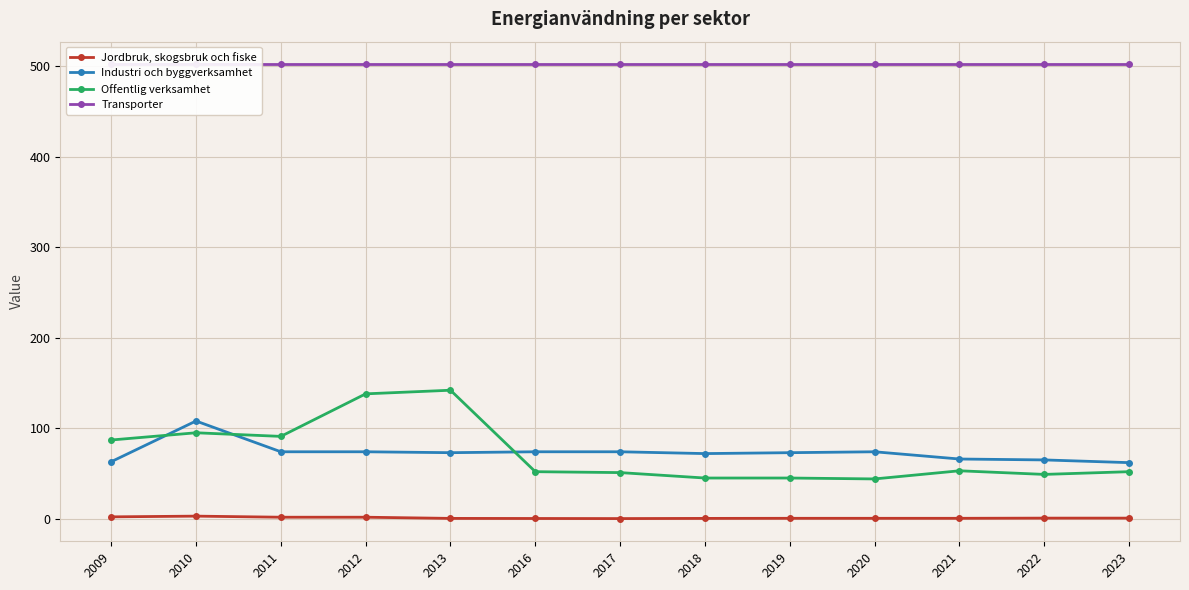

What is the difference between the highest and lowest values at 2011?

500.3